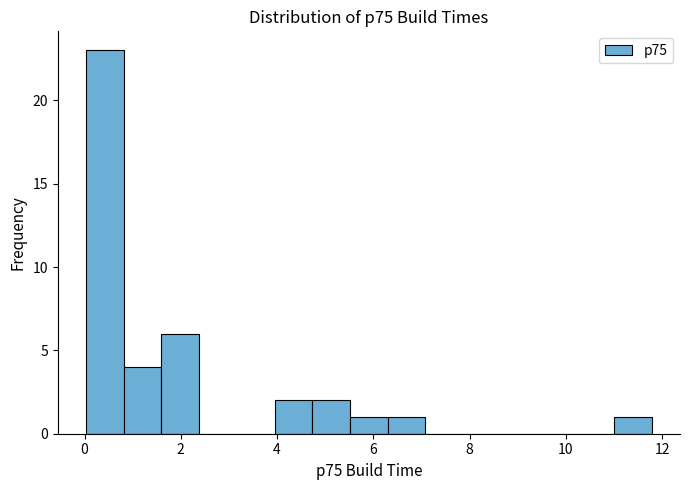

Read against the x-axis, roughly where is the centre of the tallest bar?

0.4